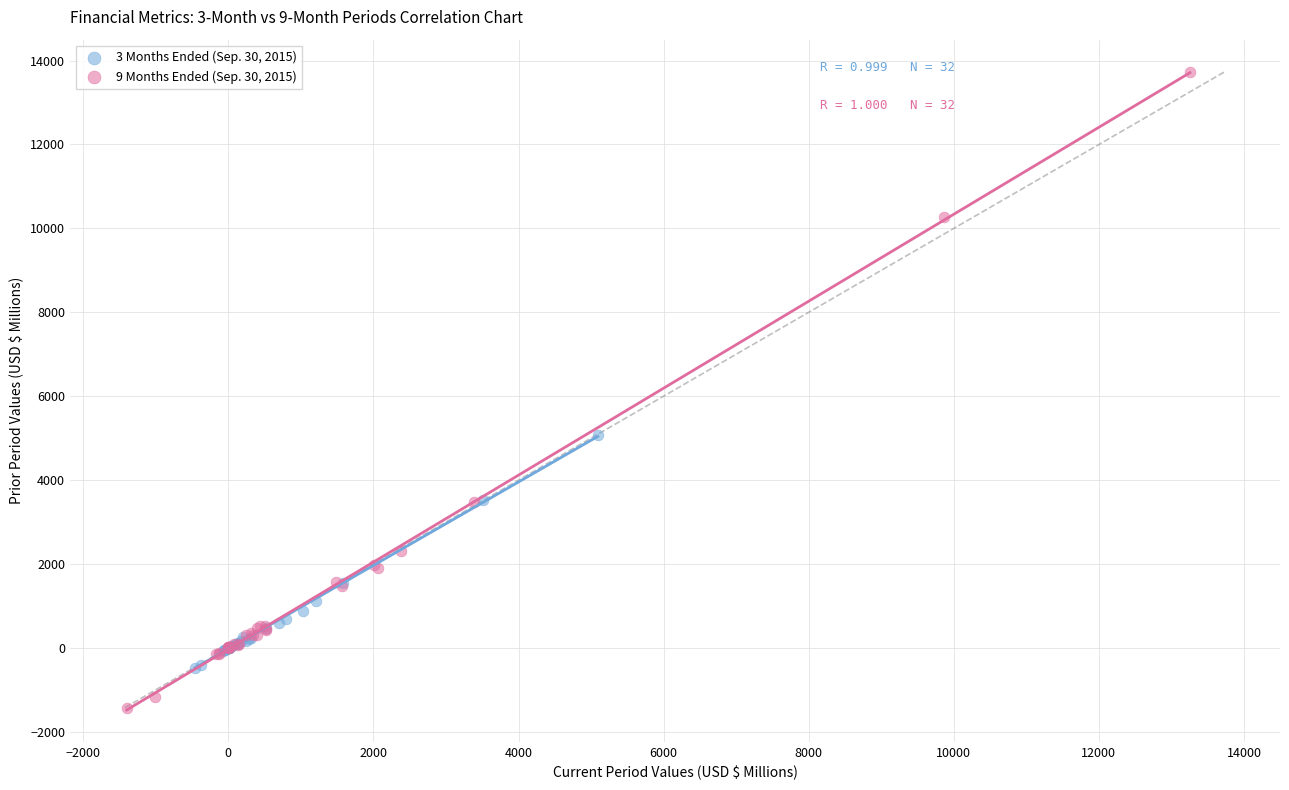

Which series reaches the maximum Y coordinate?

9 Months Ended (Sep. 30, 2015)